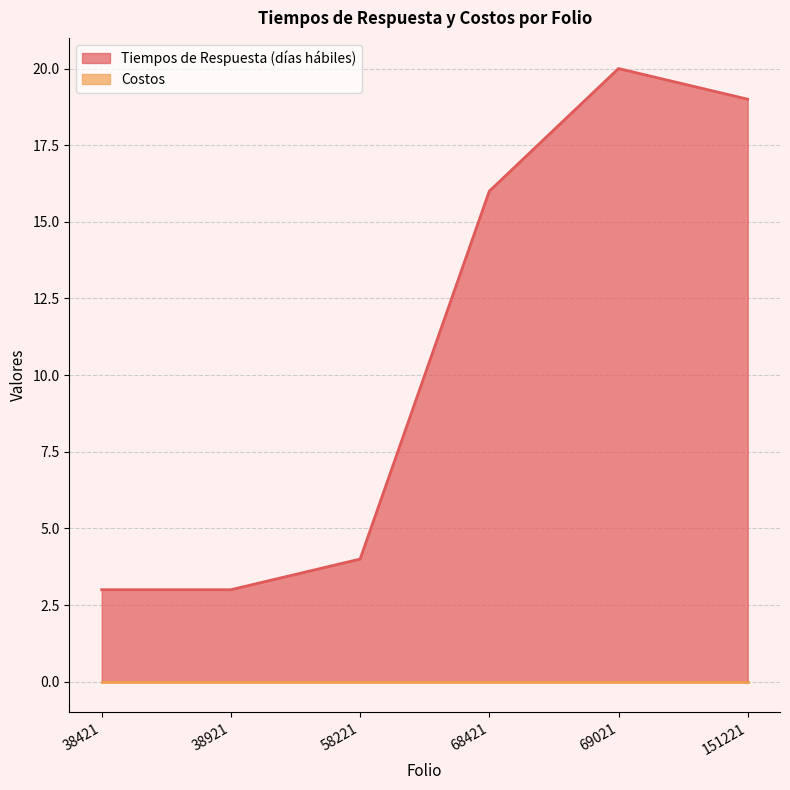

True or false: there are more than 0 points higher than both neighbors.

True